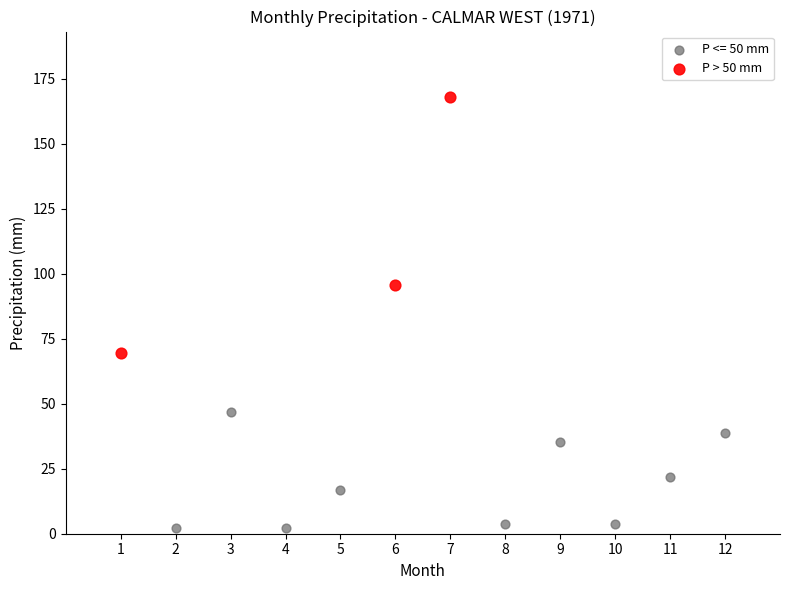

Which series has the widest spread of Y values?

P > 50 mm